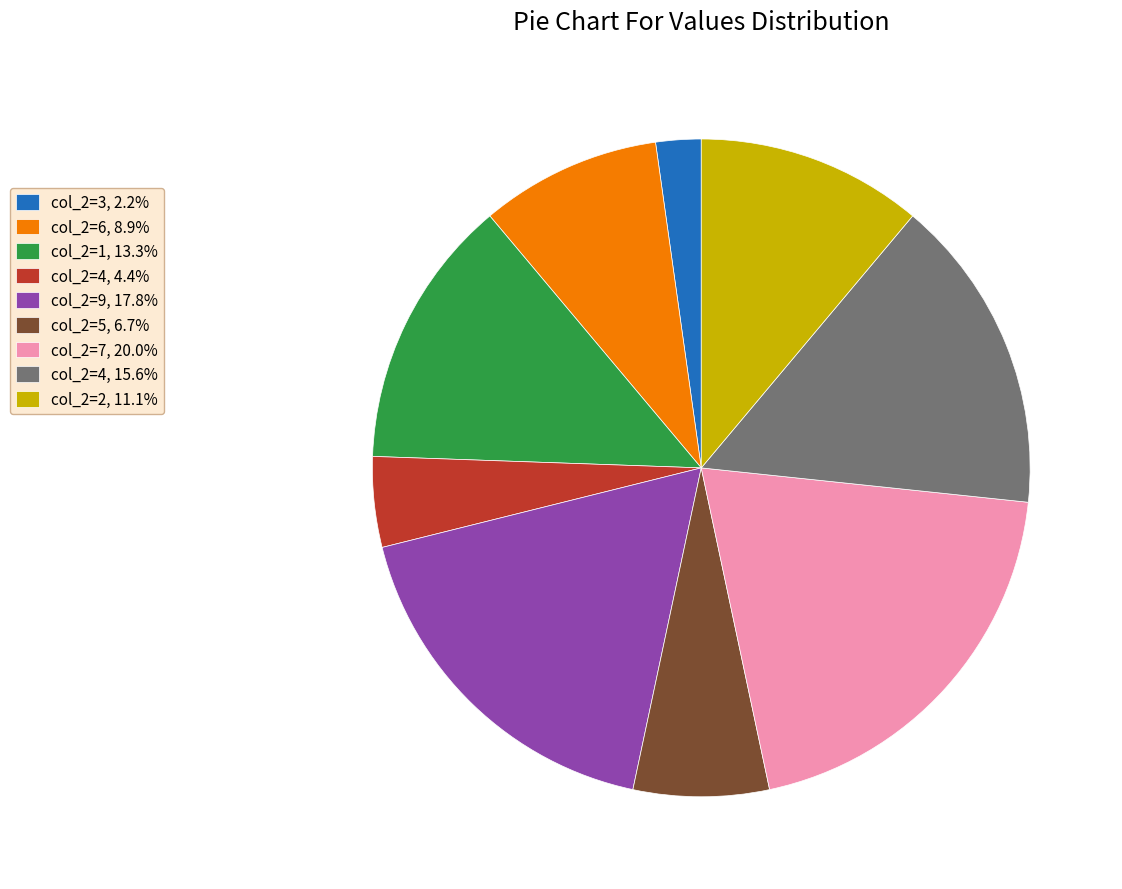

What is the ratio of the value at col_2=4, 4.4% to the value at col_2=3, 2.2%?

2.0